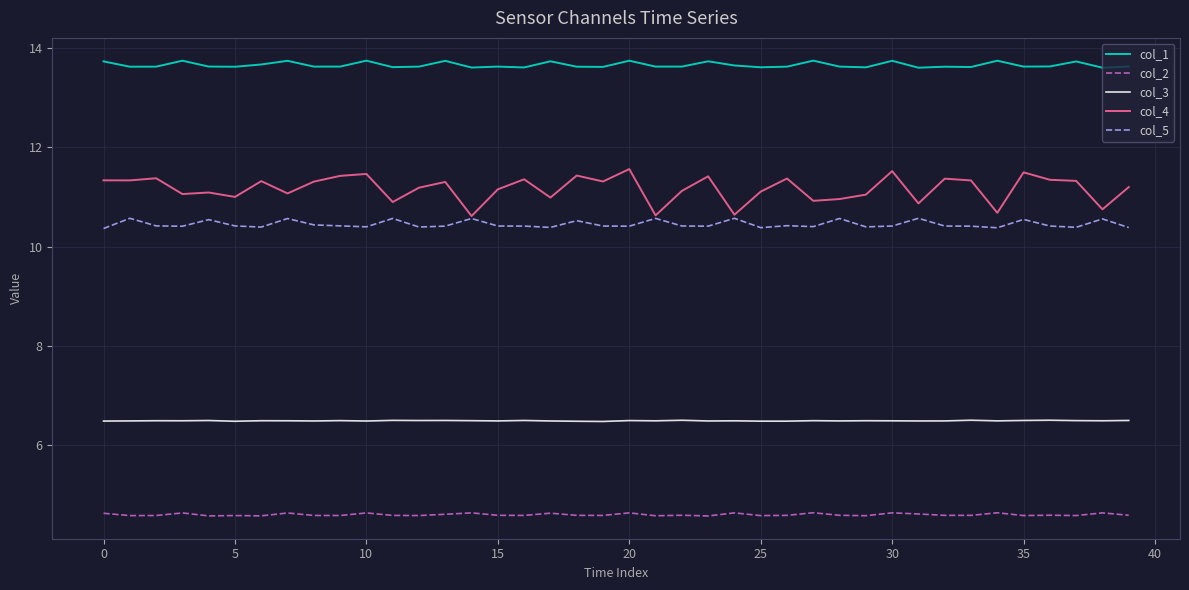

What is the minimum value for col_2?

4.6